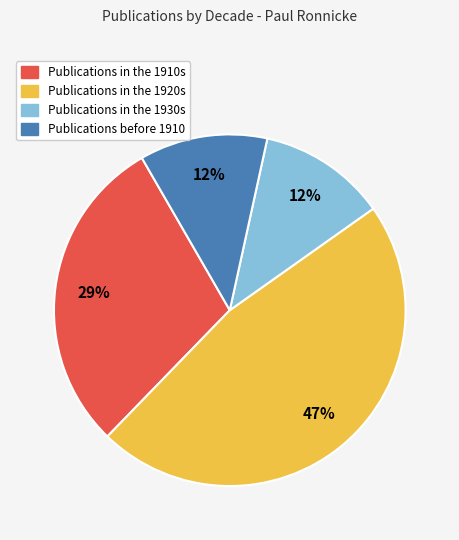

To the nearest percent, what is the difference between the largest and smallest slice percentages?

35%